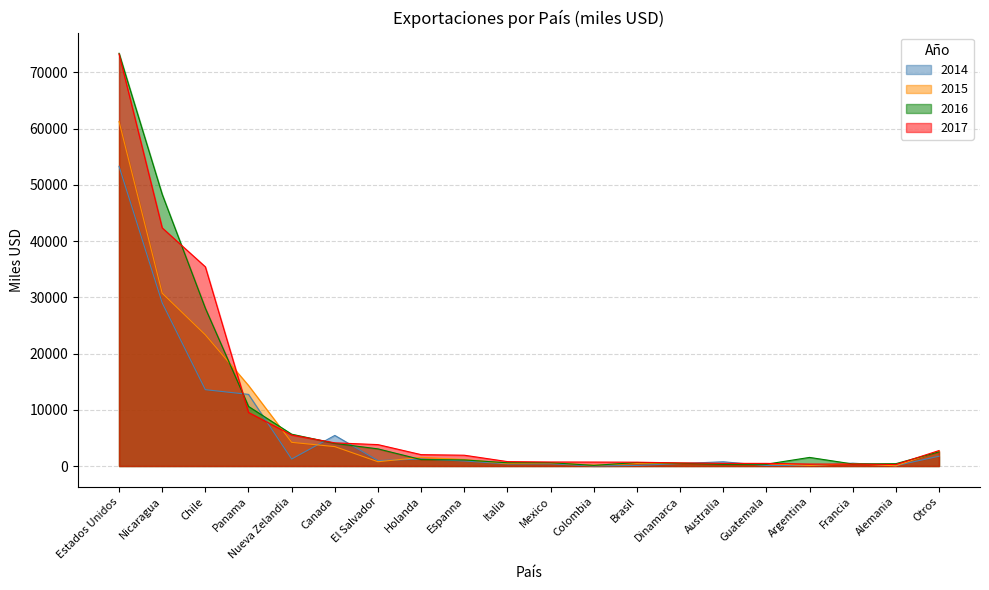

Reading right to left, what are all the values shown in this chart?

2014: Otros=1743	Alemania=57	Francia=506	Argentina=81	Guatemala=97	Australia=750	Dinamarca=436	Brasil=98	Colombia=7	Mexico=394	Italia=374	Espanna=896	Holanda=1252	El Salvador=961	Canada=5440	Nueva Zelandia=1238	Panama=12738	Chile=13573	Nicaragua=29016	Estados Unidos=53305
2015: Otros=2659	Alemania=34	Francia=420	Argentina=97	Guatemala=421	Australia=440	Dinamarca=450	Brasil=448	Colombia=155	Mexico=548	Italia=443	Espanna=1155	Holanda=1531	El Salvador=762	Canada=3450	Nueva Zelandia=4208	Panama=14325	Chile=23328	Nicaragua=30734	Estados Unidos=61274
2016: Otros=2516	Alemania=416	Francia=364	Argentina=1528	Guatemala=321	Australia=304	Dinamarca=498	Brasil=620	Colombia=109	Mexico=588	Italia=571	Espanna=1079	Holanda=1141	El Salvador=3048	Canada=4024	Nueva Zelandia=5657	Panama=10593	Chile=28060	Nicaragua=48316	Estados Unidos=73402
2017: Otros=2746	Alemania=269	Francia=335	Argentina=342	Guatemala=466	Australia=469	Dinamarca=552	Brasil=677	Colombia=701	Mexico=712	Italia=783	Espanna=1919	Holanda=2023	El Salvador=3804	Canada=4119	Nueva Zelandia=5516	Panama=9528	Chile=35426	Nicaragua=42353	Estados Unidos=73282